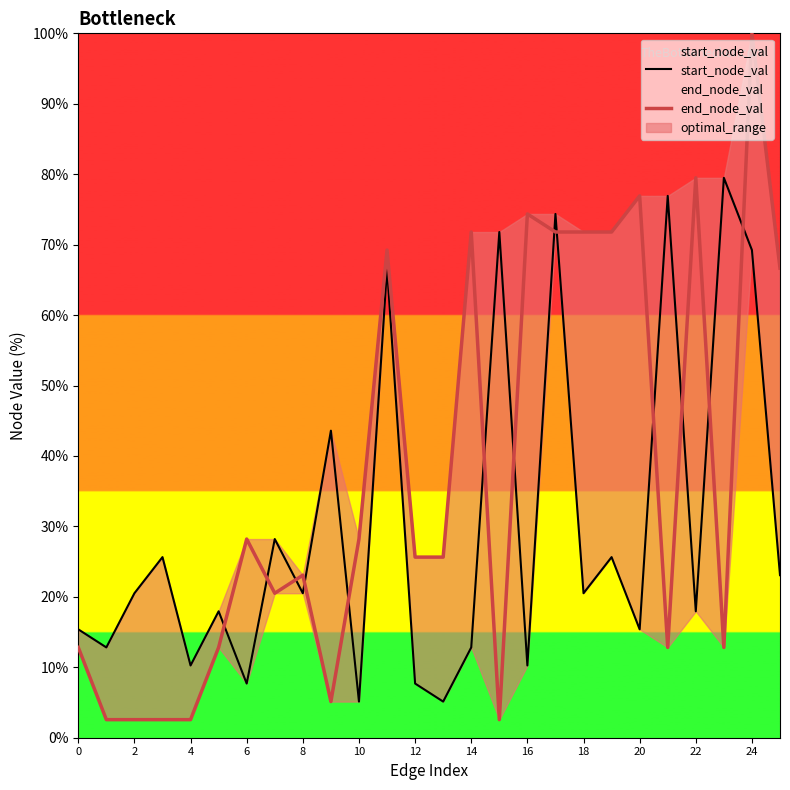

Does the chart have visible grid lines?

No